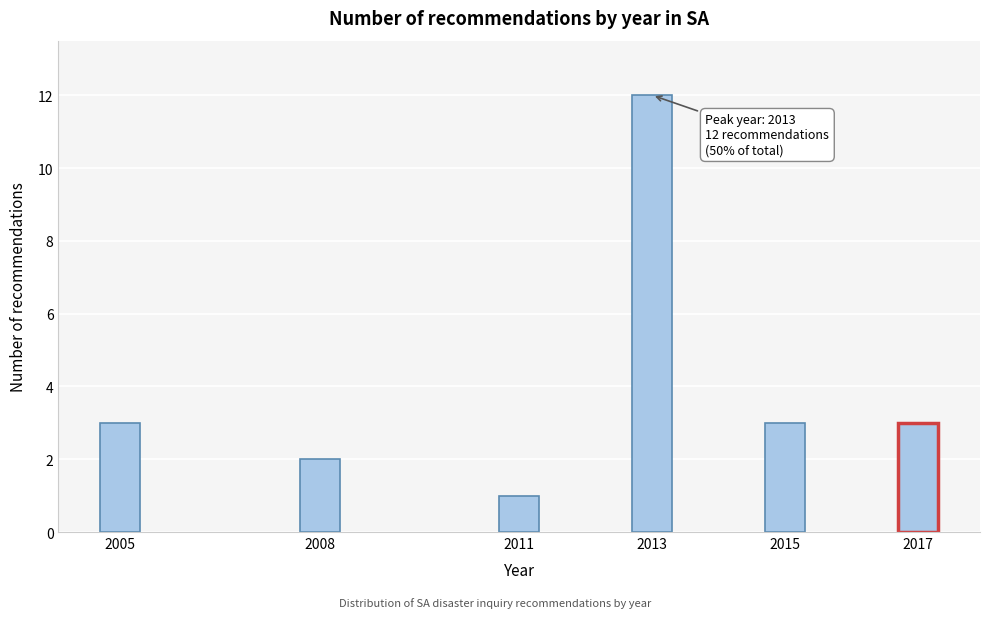

Reading right to left, what are all the values shown in this chart?

2017=3	2015=3	2013=12	2011=1	2008=2	2005=3